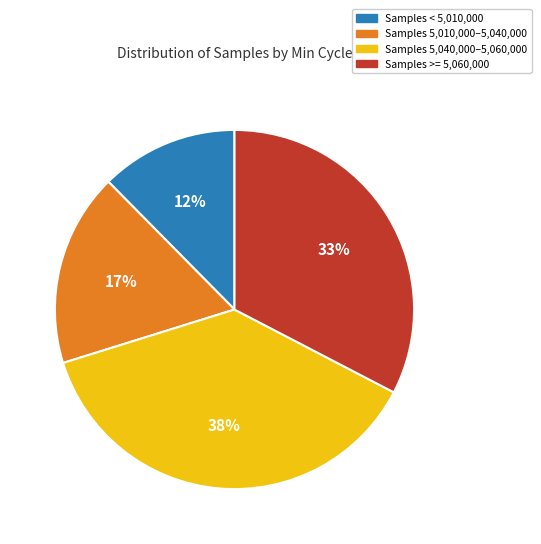

Rank the categories by value from highest to lowest.

Samples 5,040,000–5,060,000, Samples >= 5,060,000, Samples 5,010,000–5,040,000, Samples < 5,010,000